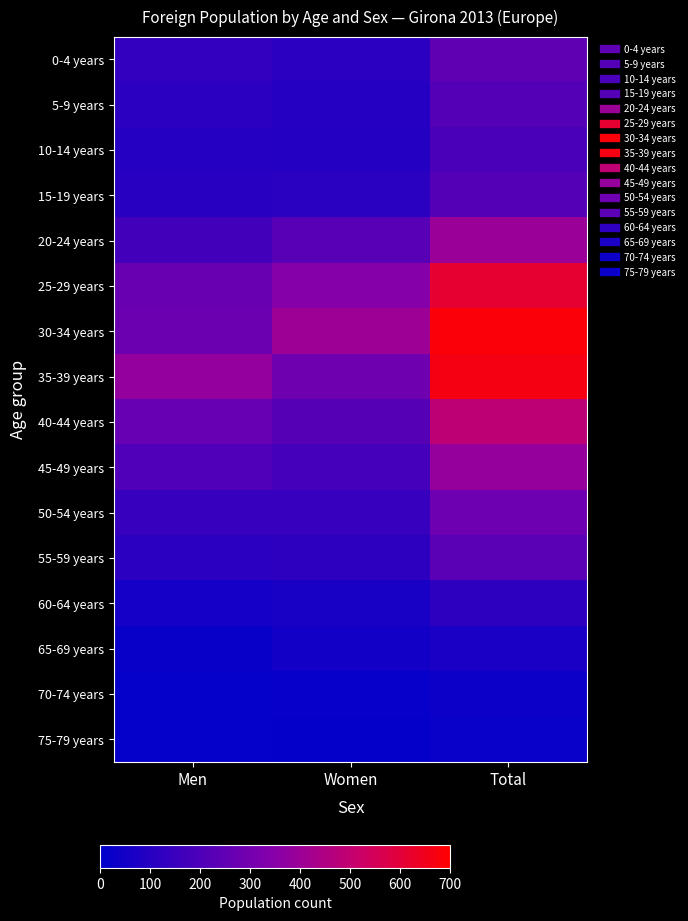

Which series has the widest spread of values?

30-34 years